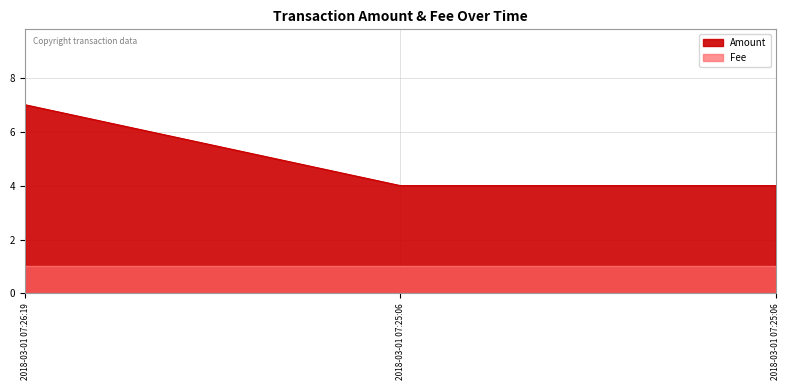

Reading right to left, what are all the values shown in this chart?

Amount: 2018-03-01 07:25:06=4	2018-03-01 07:25:06=4	2018-03-01 07:26:19=7
Fee: 2018-03-01 07:25:06=1	2018-03-01 07:25:06=1	2018-03-01 07:26:19=1